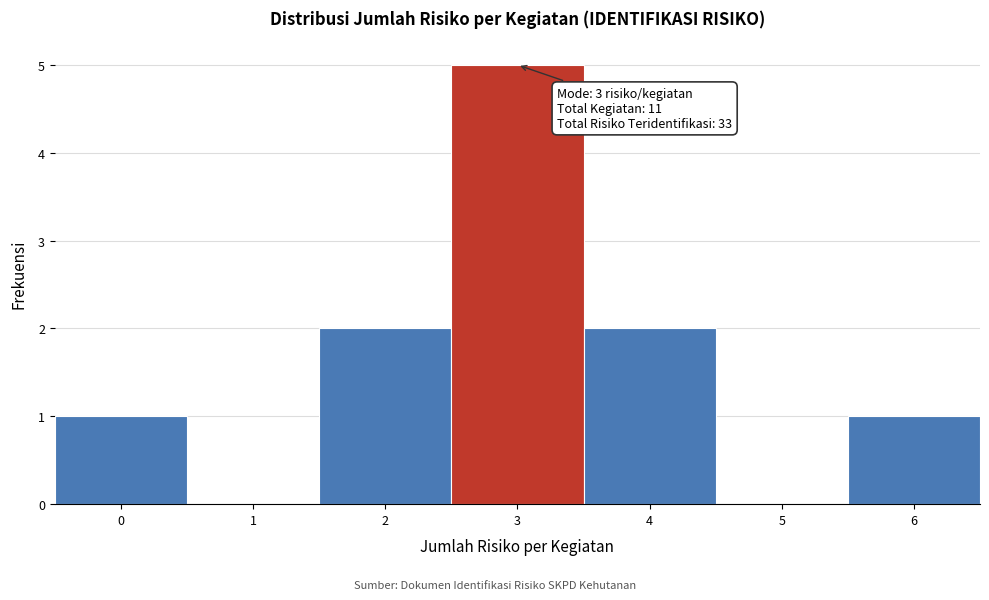

Reading right to left, what are all the values shown in this chart?

6=1	5=0	4=2	3=5	2=2	1=0	0=1